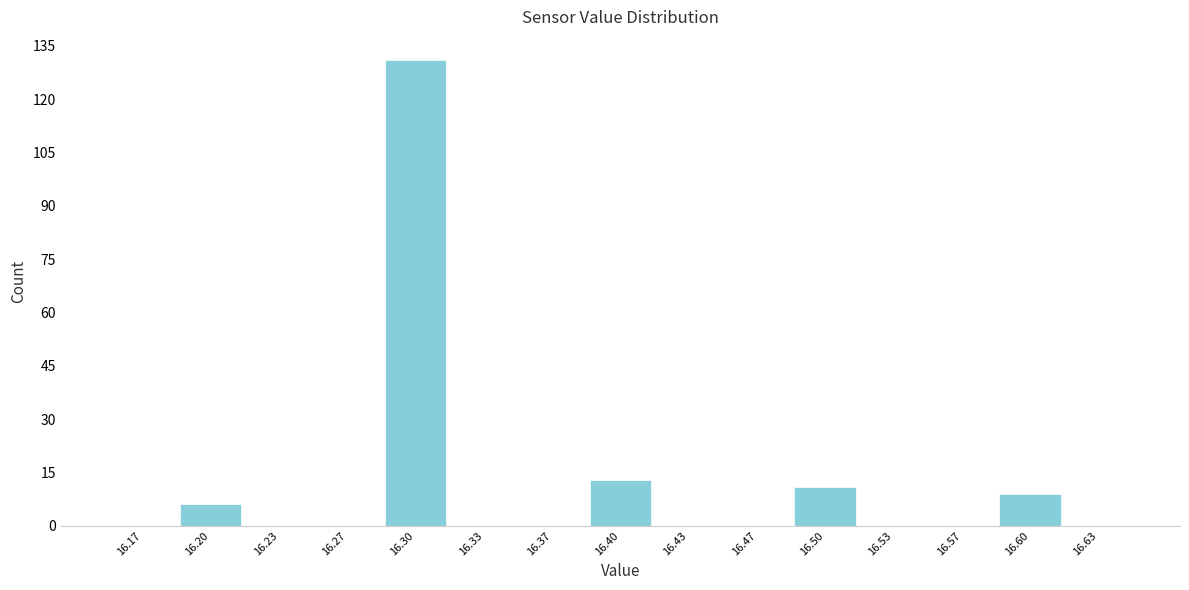

Reading left to right, transcribe this chart: for each bar, give the range it covers on the x-axis and its height. Neither the bar edges nor the heights are printed on the chart, so give them approximately, as read against the axes.

16.150 to 16.185: 0
16.185 to 16.215: 6
16.215 to 16.250: 0
16.250 to 16.285: 0
16.285 to 16.315: 132
16.315 to 16.350: 0
16.350 to 16.385: 0
16.385 to 16.415: 14
16.415 to 16.450: 0
16.450 to 16.485: 0
16.485 to 16.515: 12
16.515 to 16.550: 0
16.550 to 16.585: 0
16.585 to 16.615: 10
16.615 to 16.650: 0